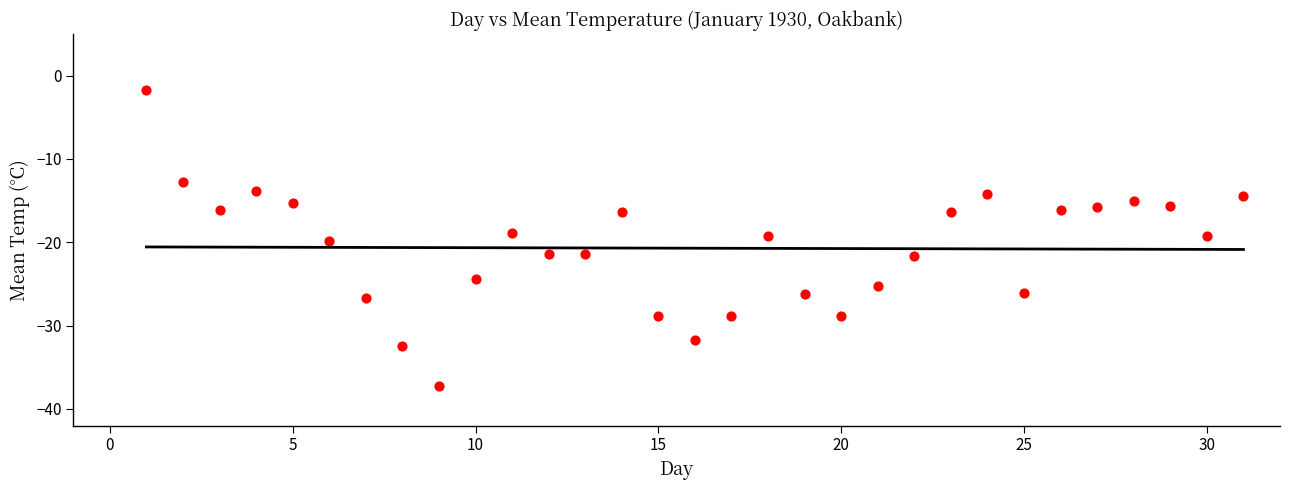

What is the range of Y values (max minus min)?

35.5